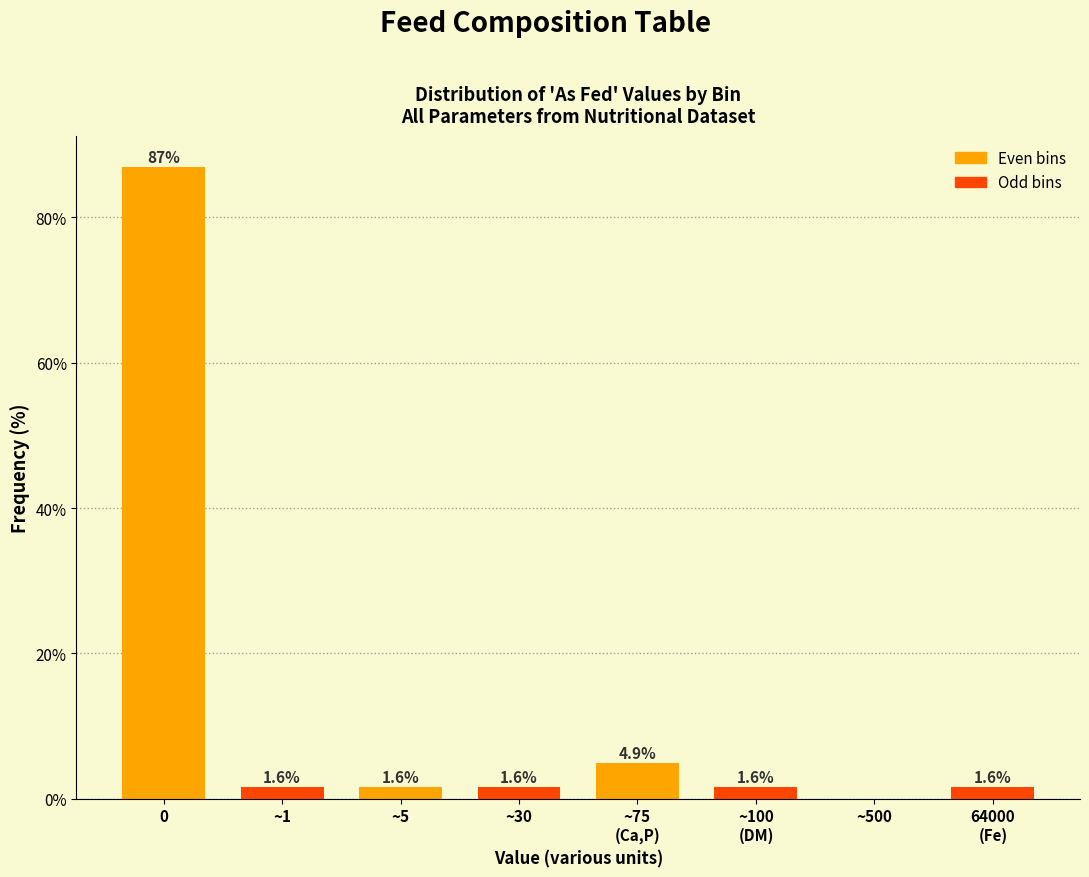

Is it true that the value at ~1 is 1.6?

True